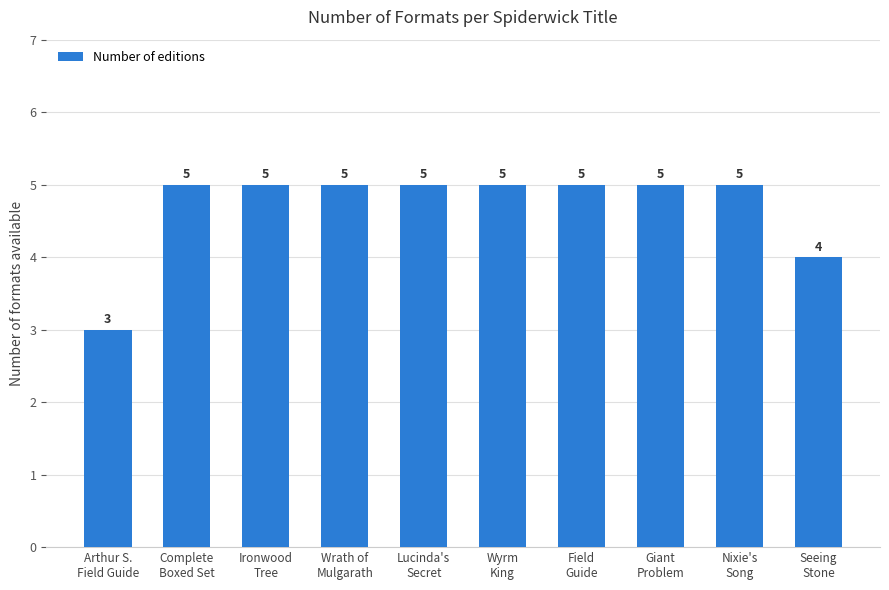

What is the label of the 7th bar from the left?

Field
Guide